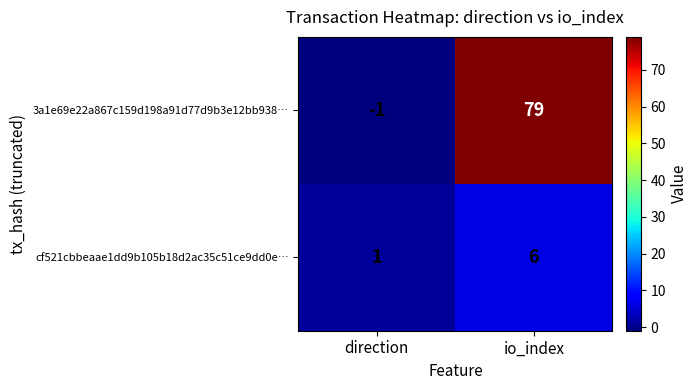

Reading left to right, list all the values displayed in this chart.

3a1e69e22a867c159d198a91d77d9b3e12bb938…: -1	79
cf521cbbeaae1dd9b105b18d2ac35c51ce9dd0e…: 1	6